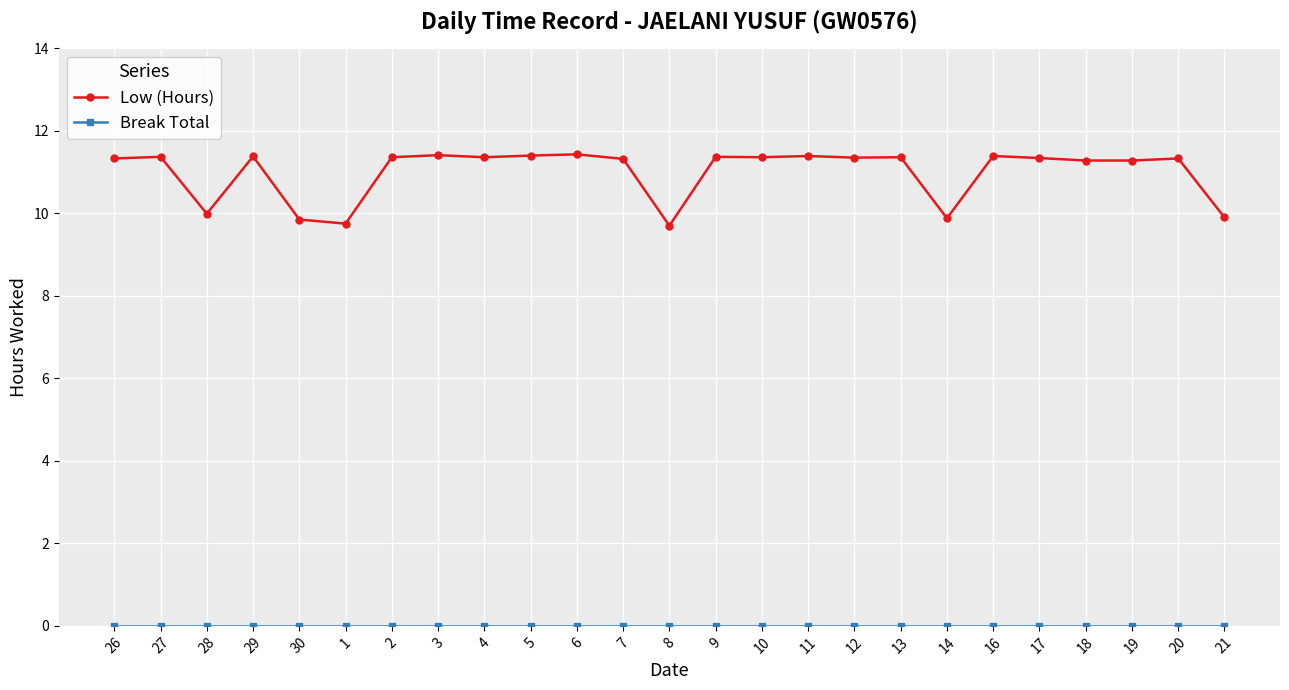

Is it true that Low (Hours) equals 4.5 at 18?

False